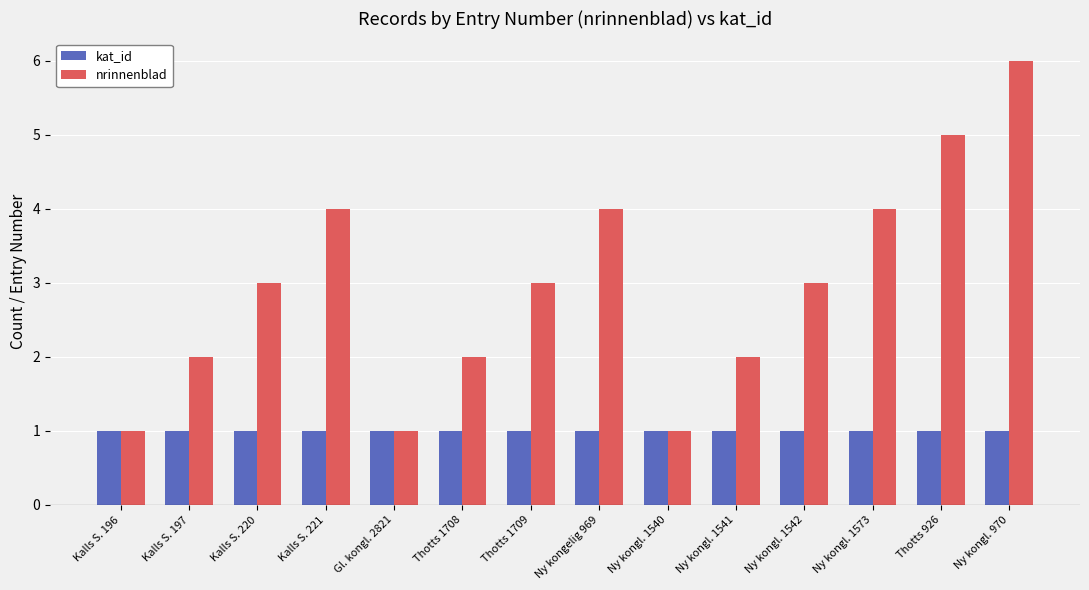

Is the value of kat_id at Gl. kongl. 2821 greater than the value of nrinnenblad at Ny kongl. 1573?

No